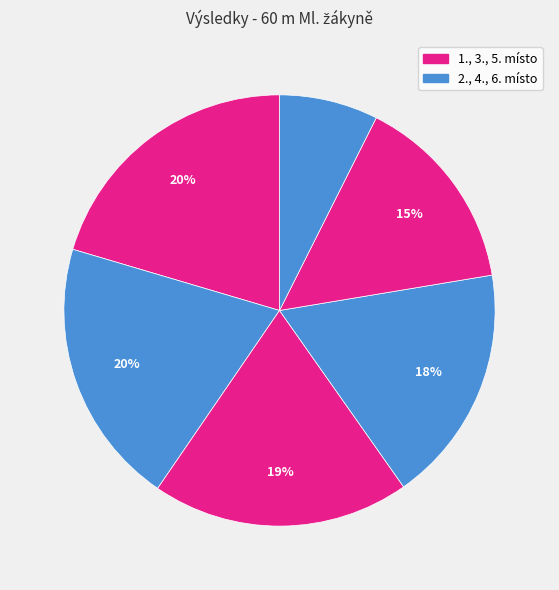

Count the number of slices in the pie.

6